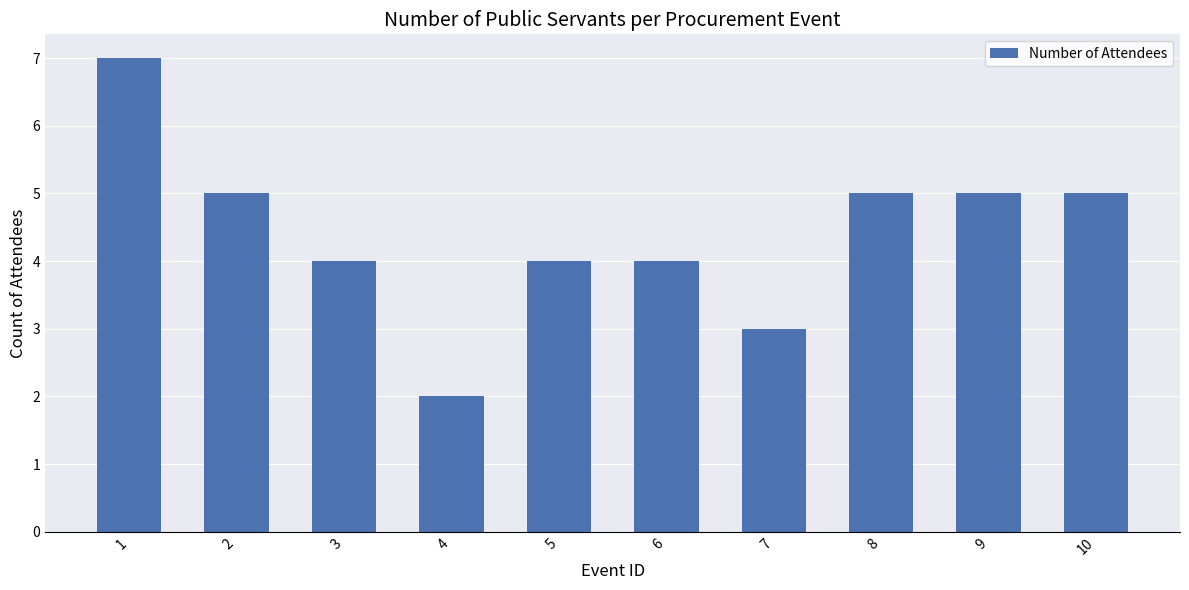

What is the change in value from 4 to 7?

+1